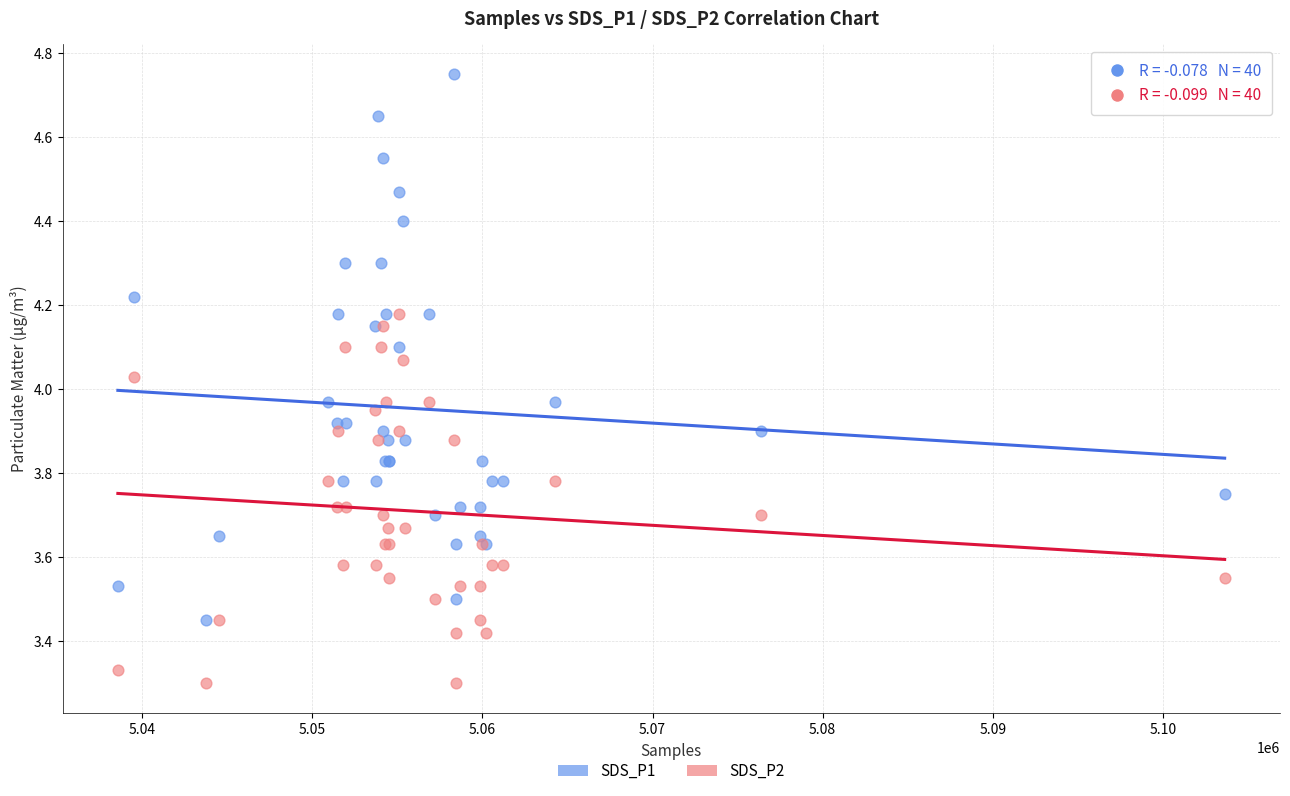

What is the X range (max minus min) for the scatter plot?

65070.0